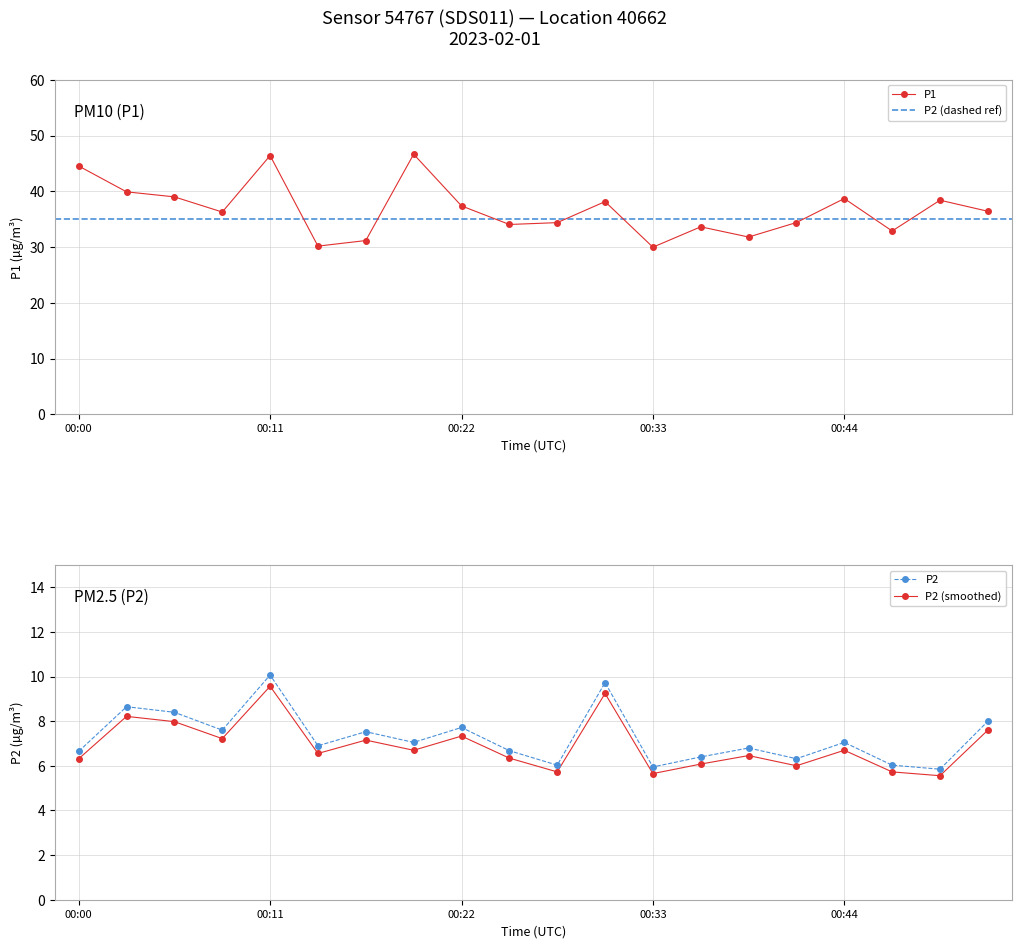

At which category is the sum across all series the highest?

00:11